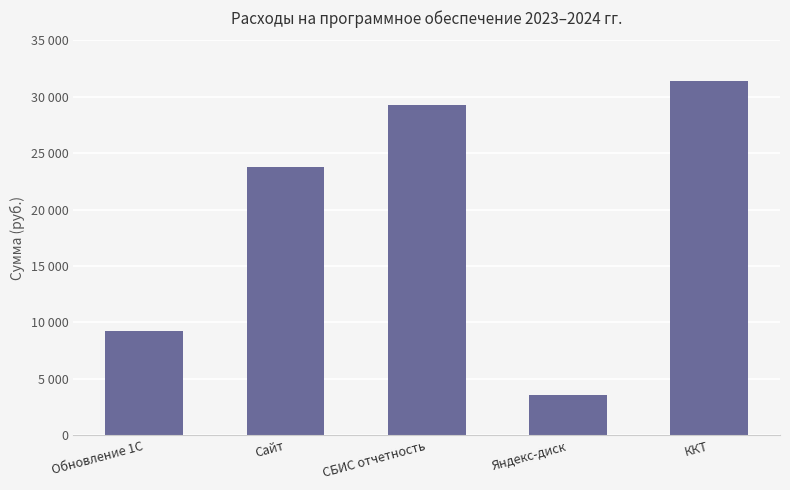

Rank the categories by value from highest to lowest.

ККТ, СБИС отчетность, Сайт, Обновление 1С, Яндекс-диск